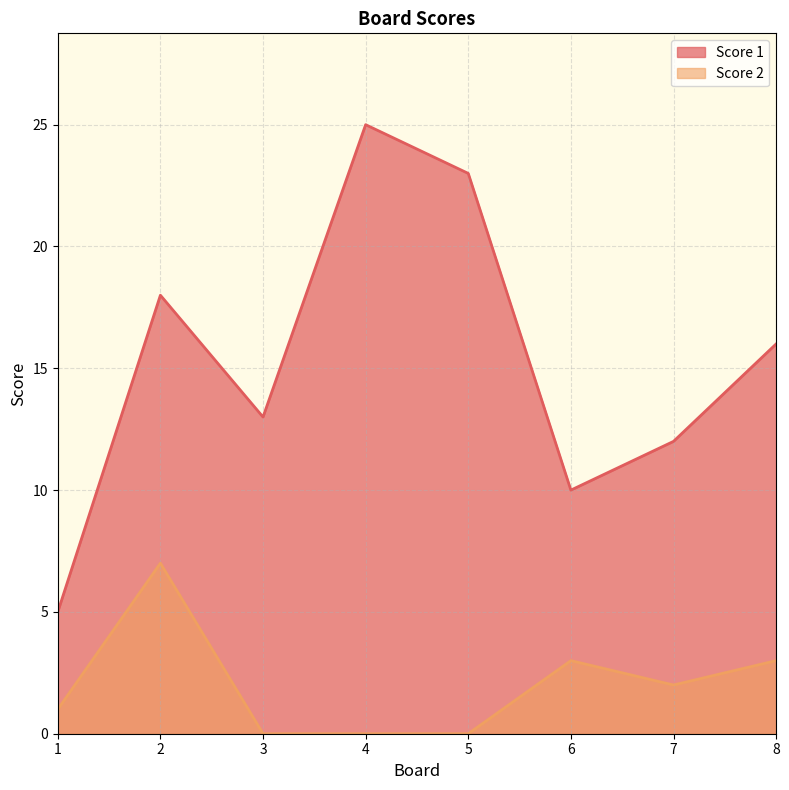

Between 3 and 8, which series saw the biggest shift?

Score 1